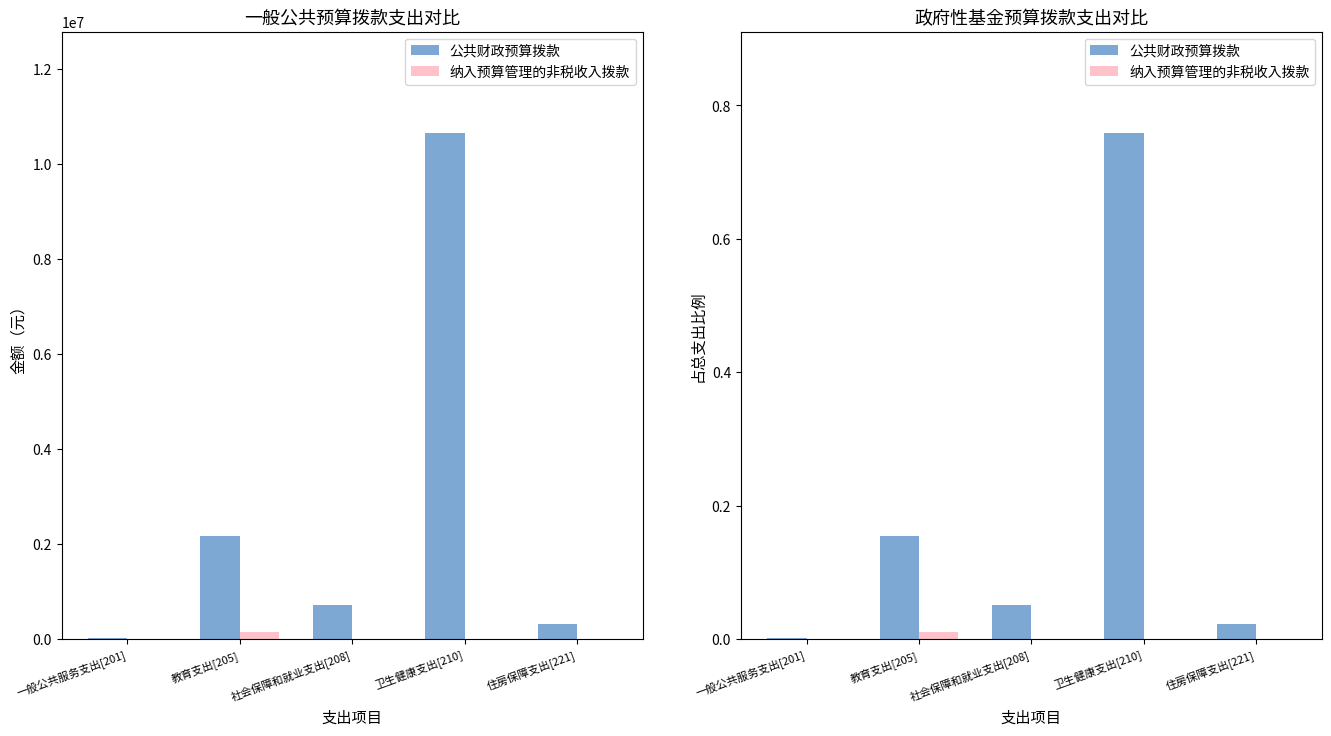

Reading left to right, what are all the values shown in this chart?

公共财政预算拨款: 0.0	0.2	0.1	0.8	0.0
纳入预算管理的非税收入拨款: 0.0	0.0	0.0	0.0	0.0